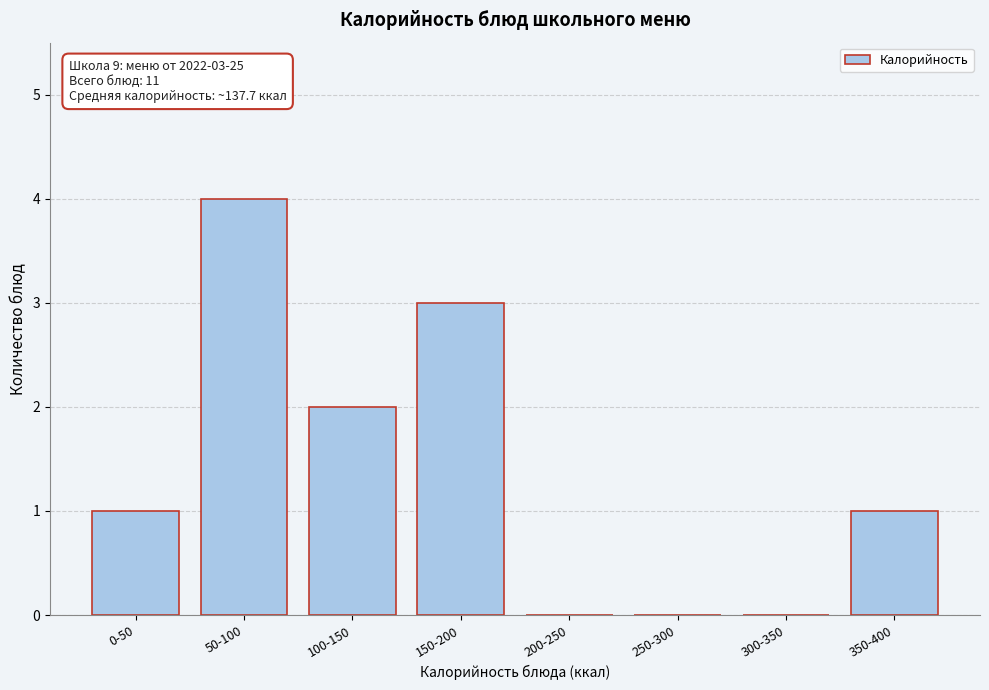

Reading left to right, list all the values displayed in this chart.

0-50=1	50-100=4	100-150=2	150-200=3	200-250=0	250-300=0	300-350=0	350-400=1